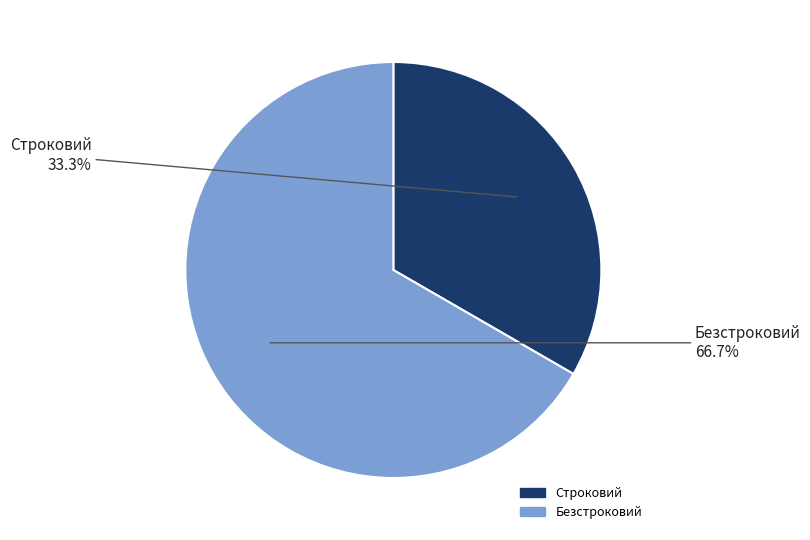

True or false: Безстроковий accounts for 67% of the total.

True